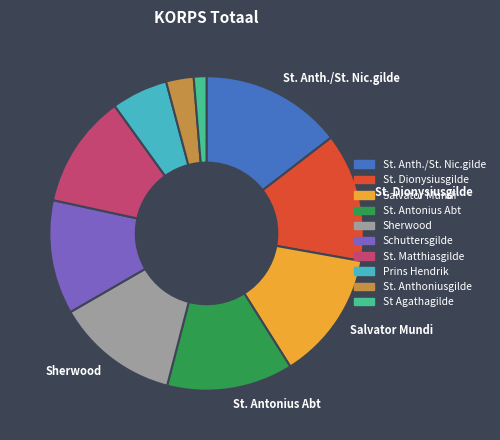

Does any single category account for the majority?

No